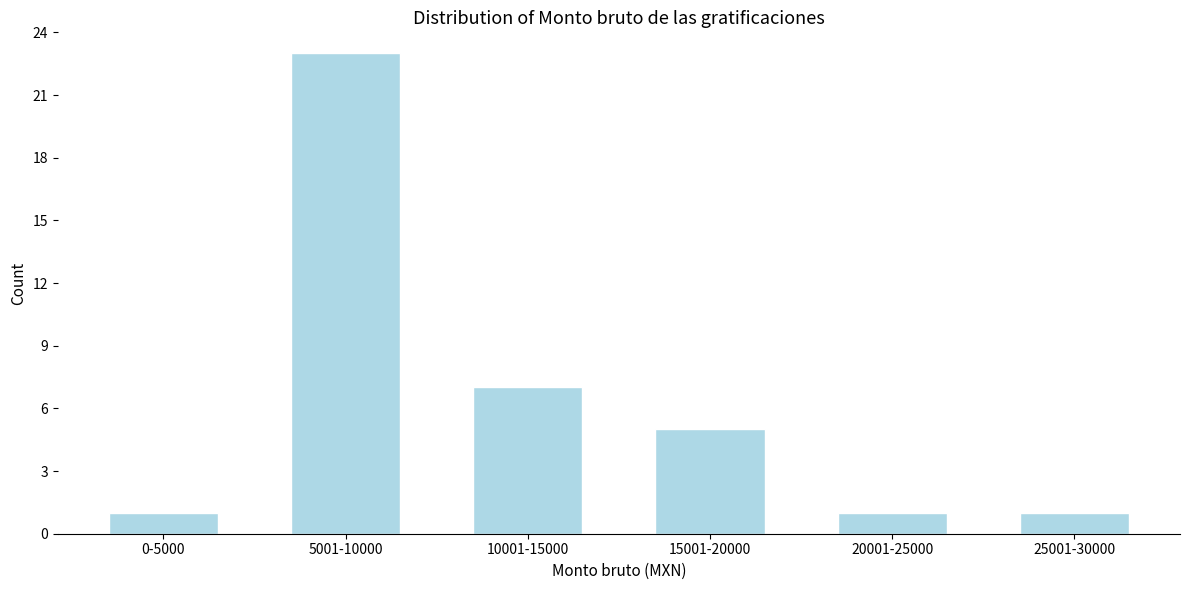

Reading left to right, what are all the values shown in this chart?

1	23	7	5	1	1